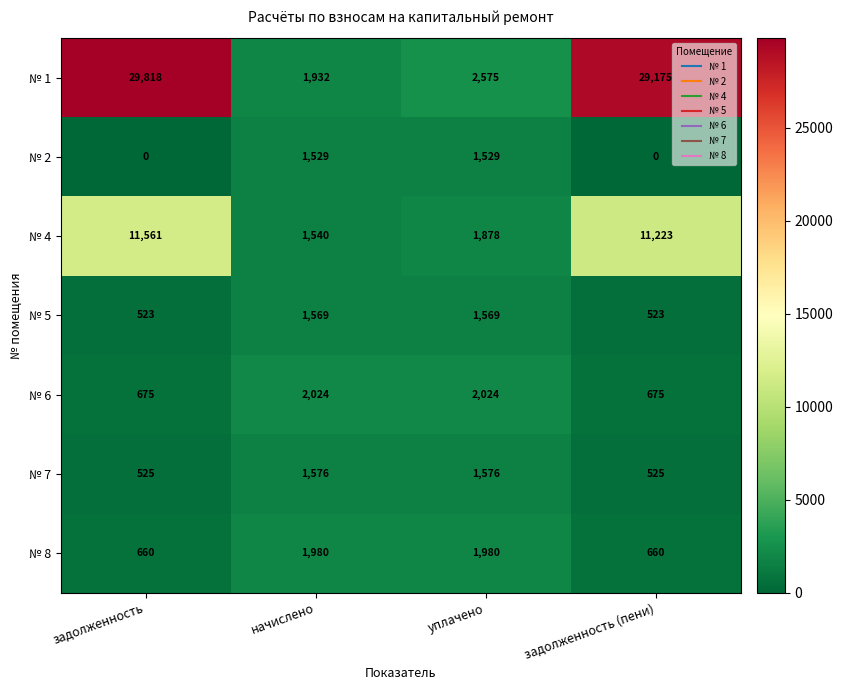

How many distinct data groups are displayed?

7